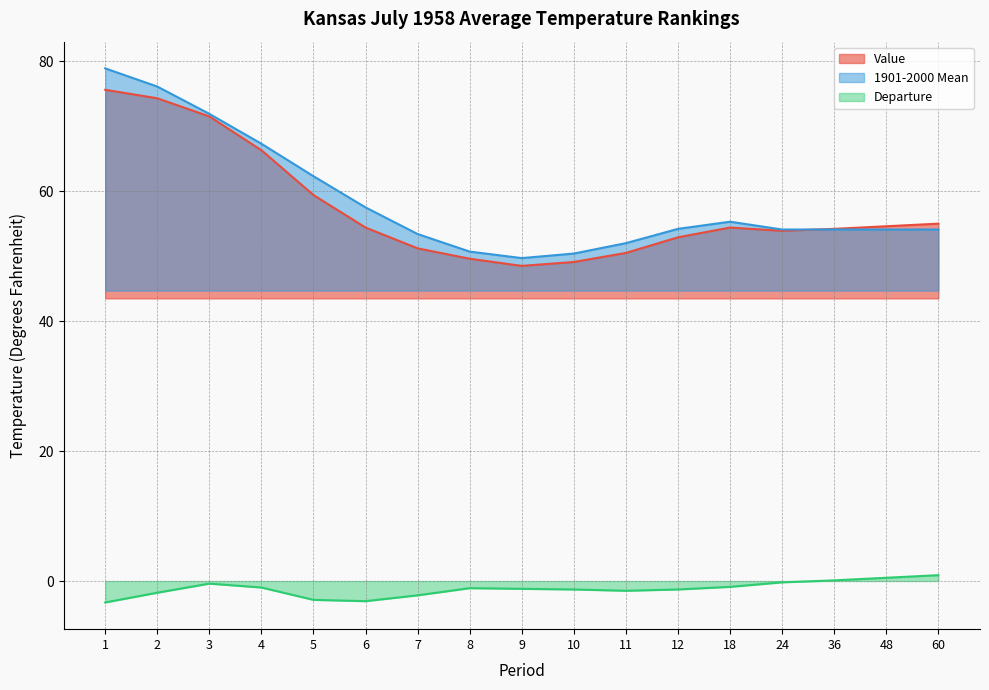

At 7, list the series in order from smallest to largest.

Departure, Value, 1901-2000 Mean